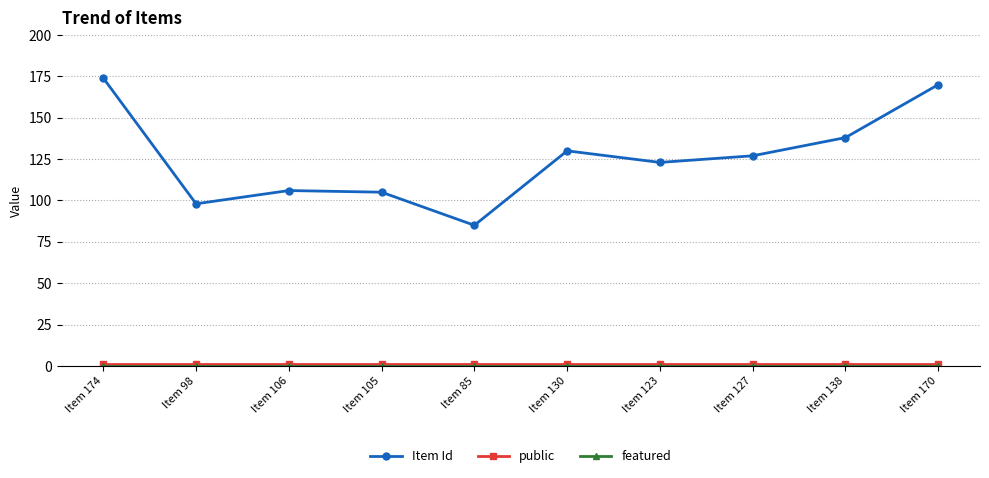

True or false: Item Id has a value of 174 at Item 174.

True